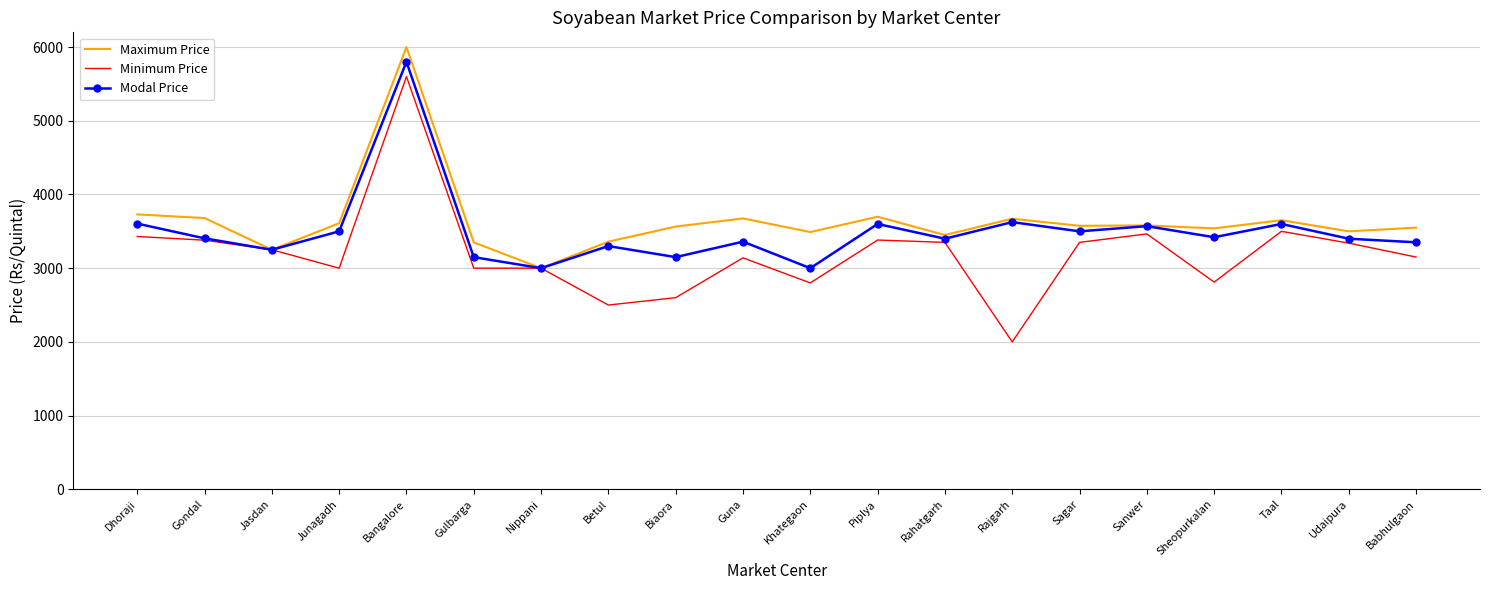

Rank the series at Biaora from highest to lowest value.

Maximum Price, Modal Price, Minimum Price